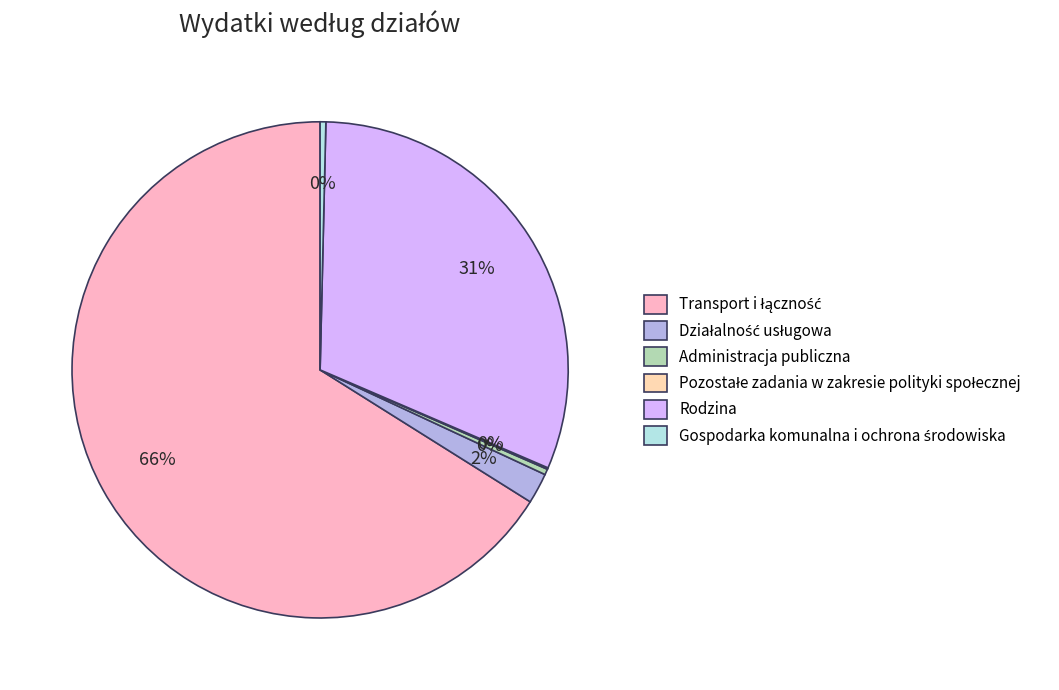

To the nearest percent, what is the average slice percentage?

17%